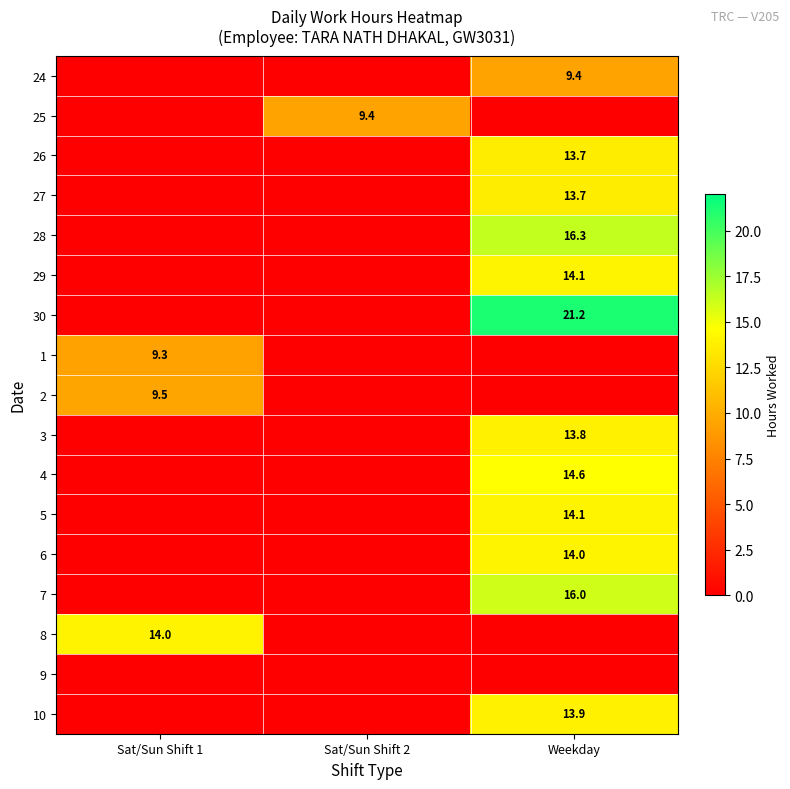

The value of 24 at Weekday is 9.4. True or false?

True